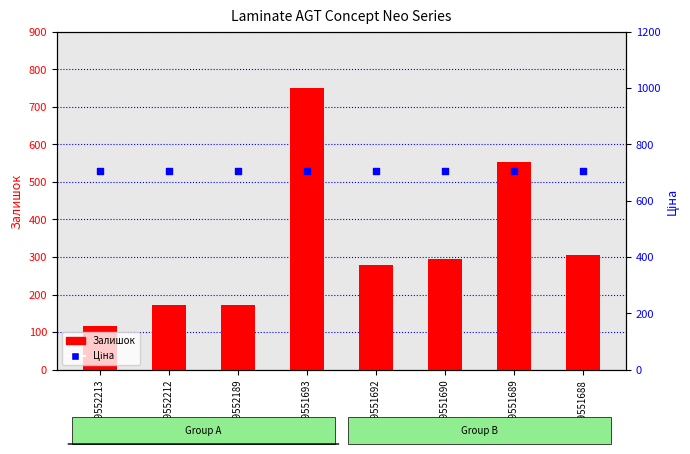

At how many categories does at least one series exceed 392?

8